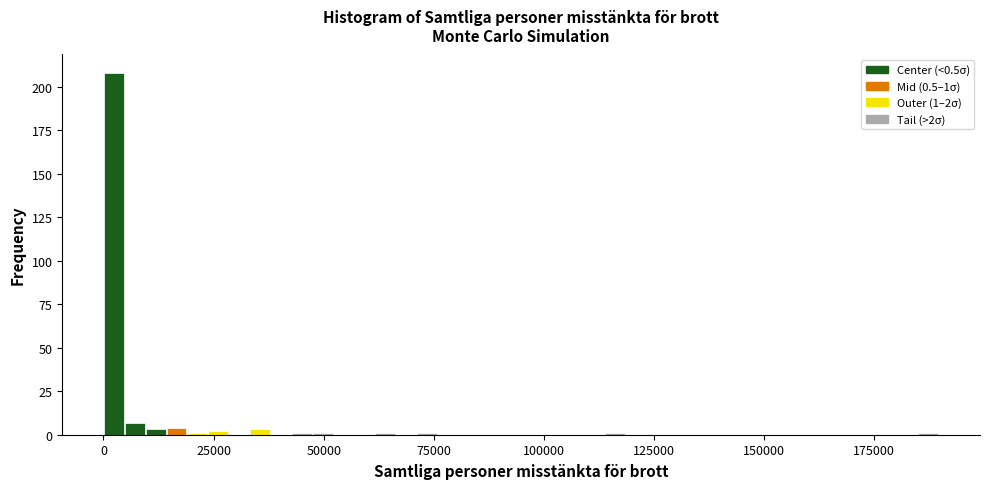

Read against the x-axis, roughly where is the centre of the tallest bar?

0